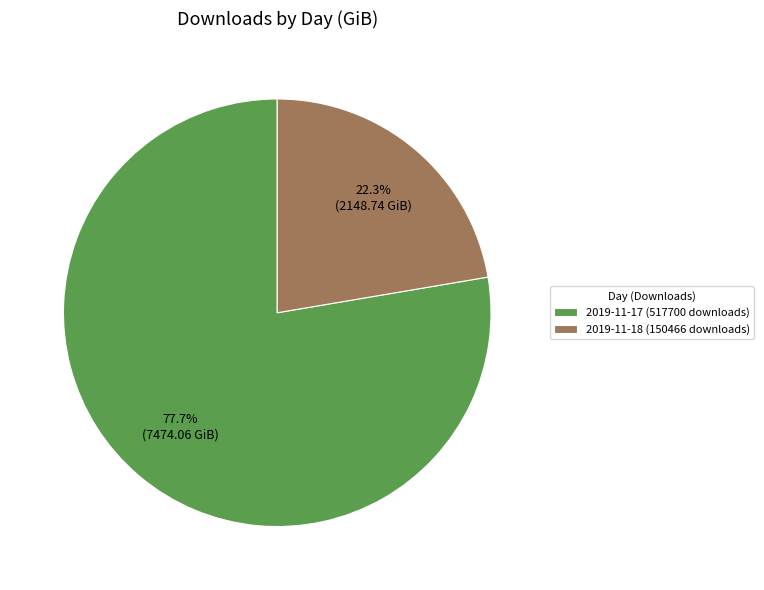

Is it true that 2019-11-17 (517700 downloads) is 78% of the pie?

True